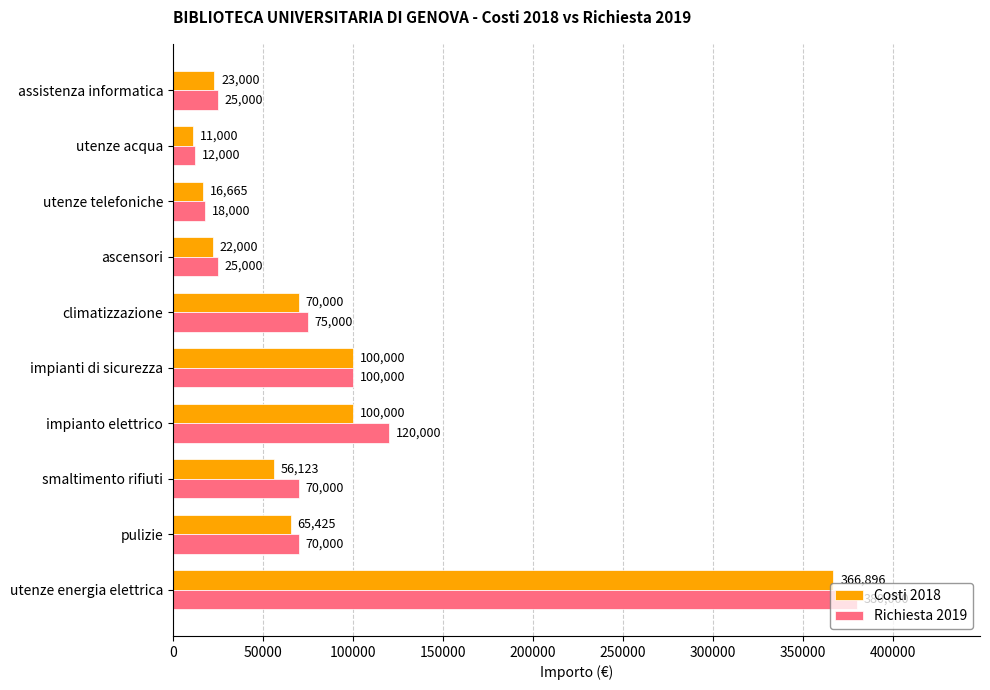

What is the average value of the Richiesta 2019 series?

89500.0